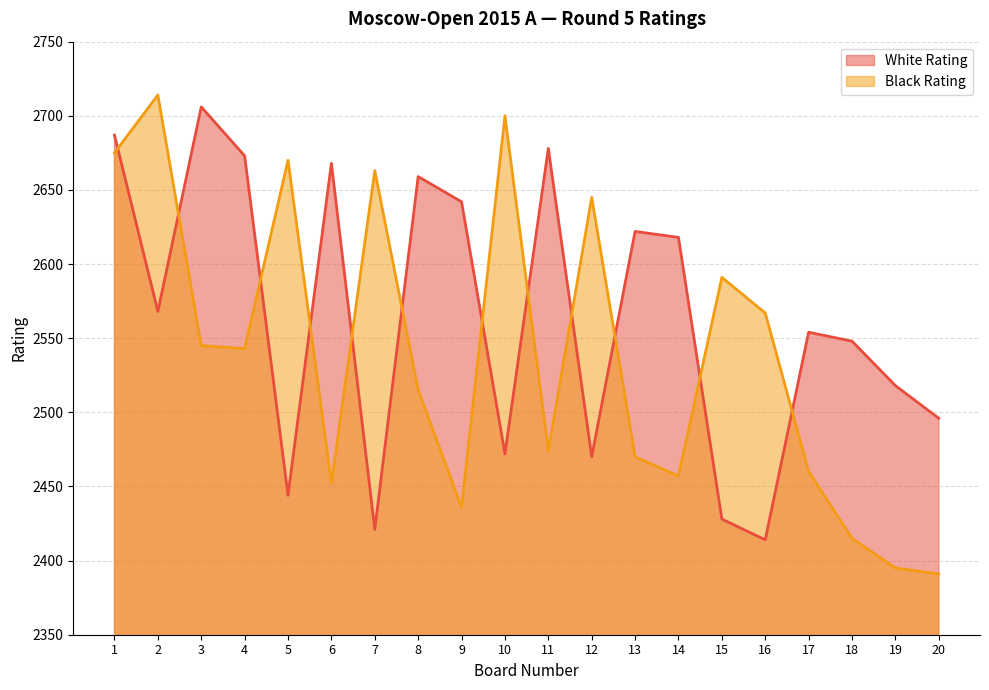

What are all the series names shown in the legend?

White Rating, Black Rating